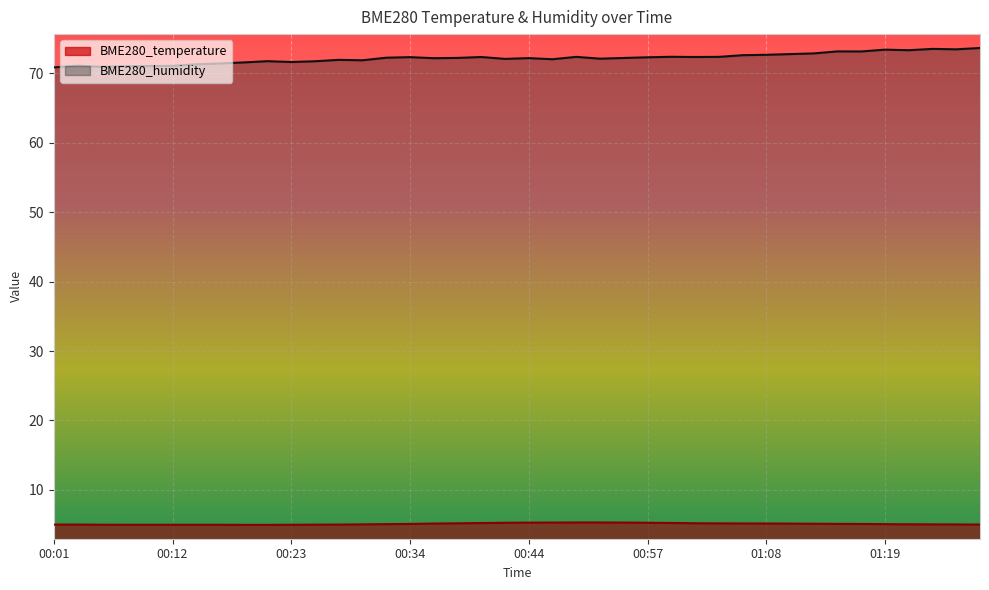

What is the label of the 6th point from the right?

01:17